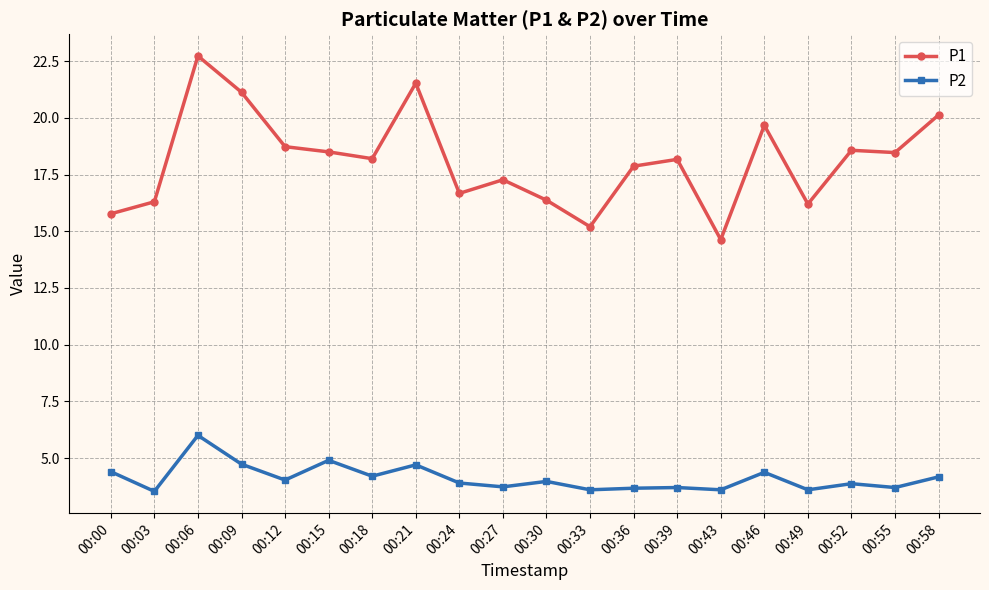

What is the minimum value shown in the chart?

3.5